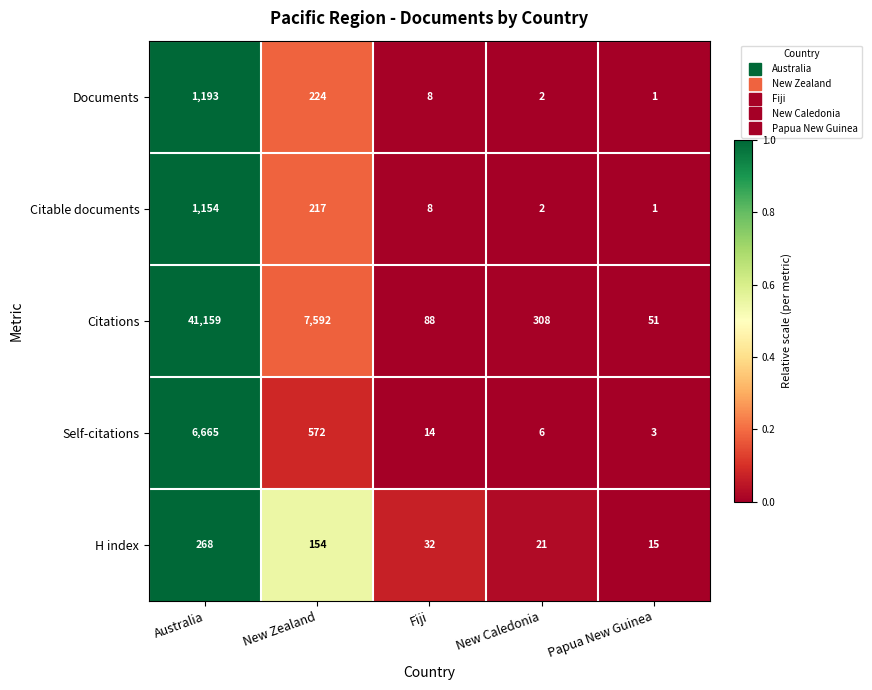

Reading right to left, list all the values displayed in this chart.

Documents: 1	2	8	224	1193
Citable documents: 1	2	8	217	1154
Citations: 51	308	88	7592	41159
Self-citations: 3	6	14	572	6665
H index: 15	21	32	154	268